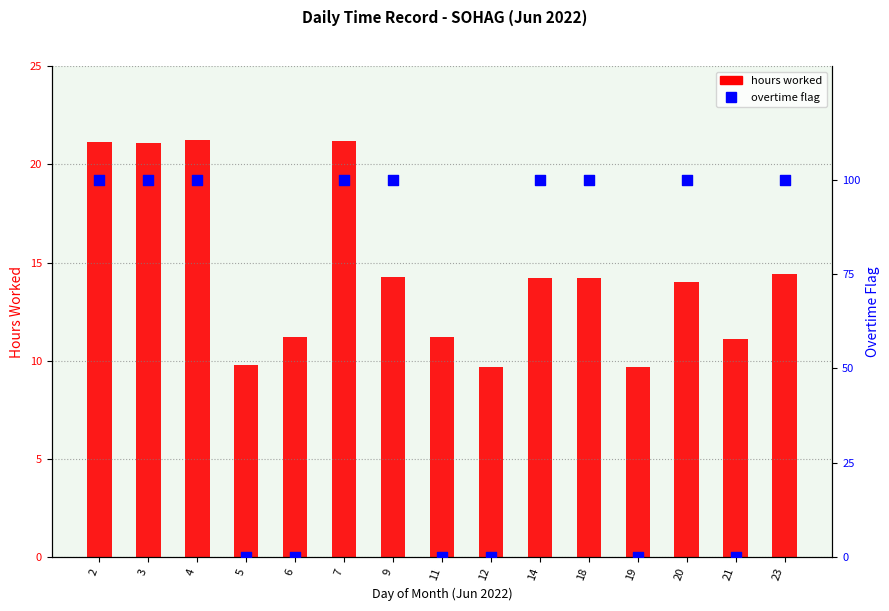

At how many categories does at least one series exceed 41?

9